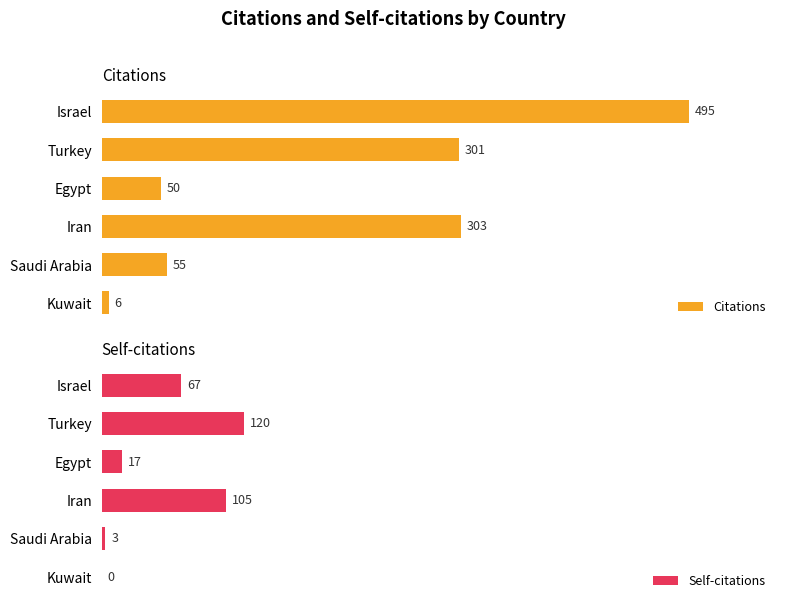

What are all the series names shown in the legend?

Citations, Self-citations